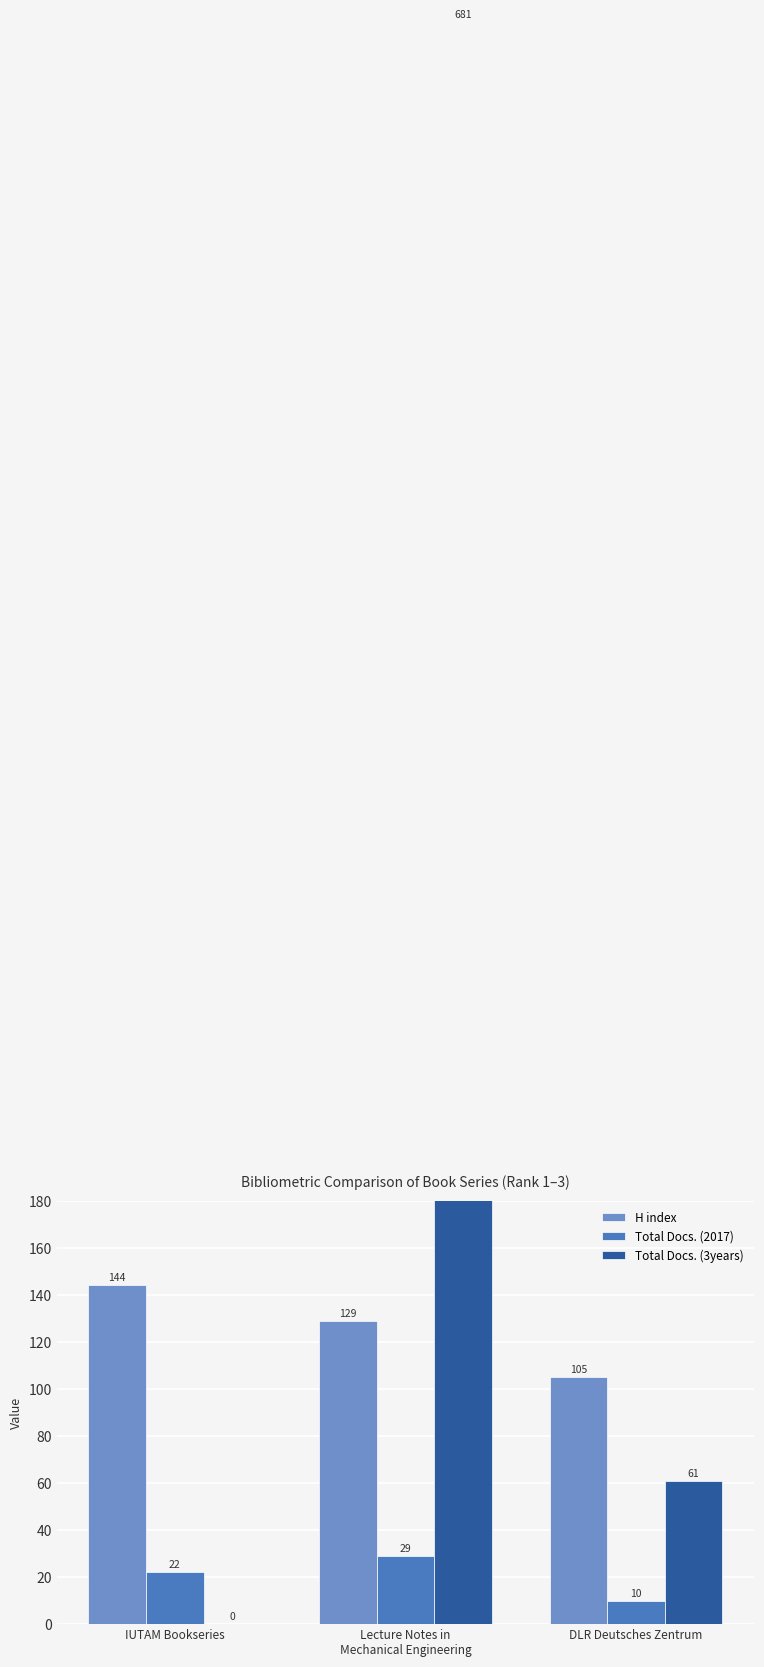

At IUTAM Bookseries, list the series in order from largest to smallest.

H index, Total Docs. (2017), Total Docs. (3years)